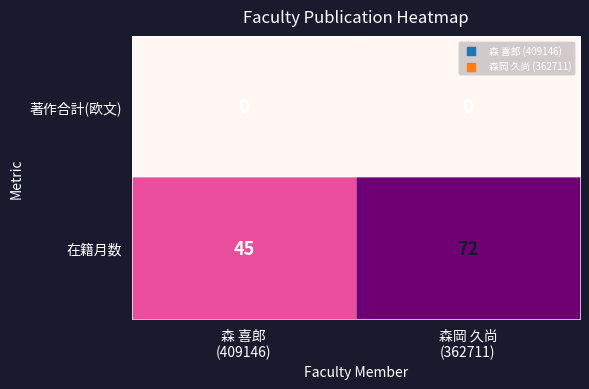

What is the difference between the highest and lowest values at 森 喜郎
(409146)?

45